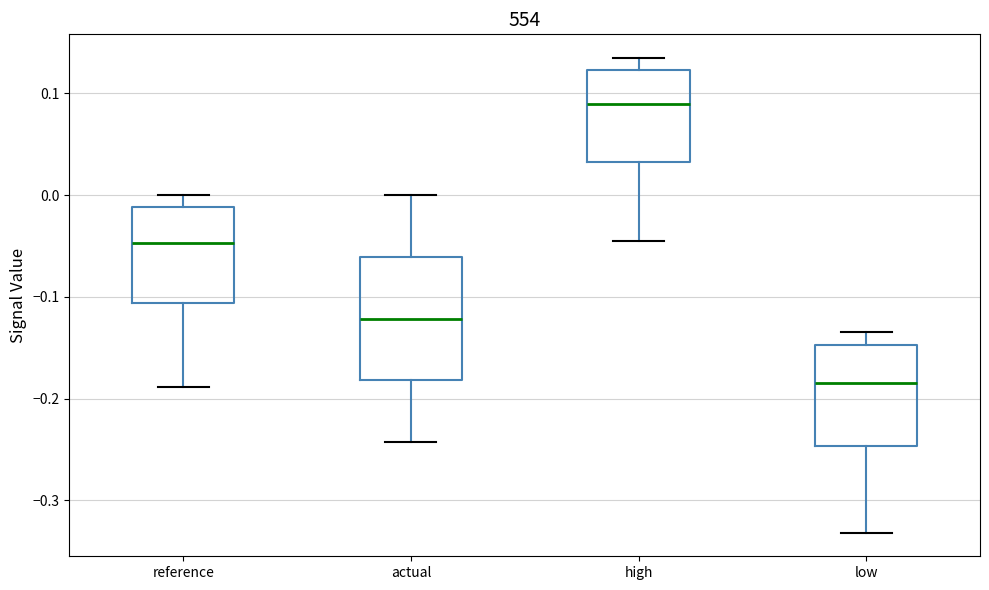

Comparing the boxes themselves (not the whiskers), which one is the tallest?

actual